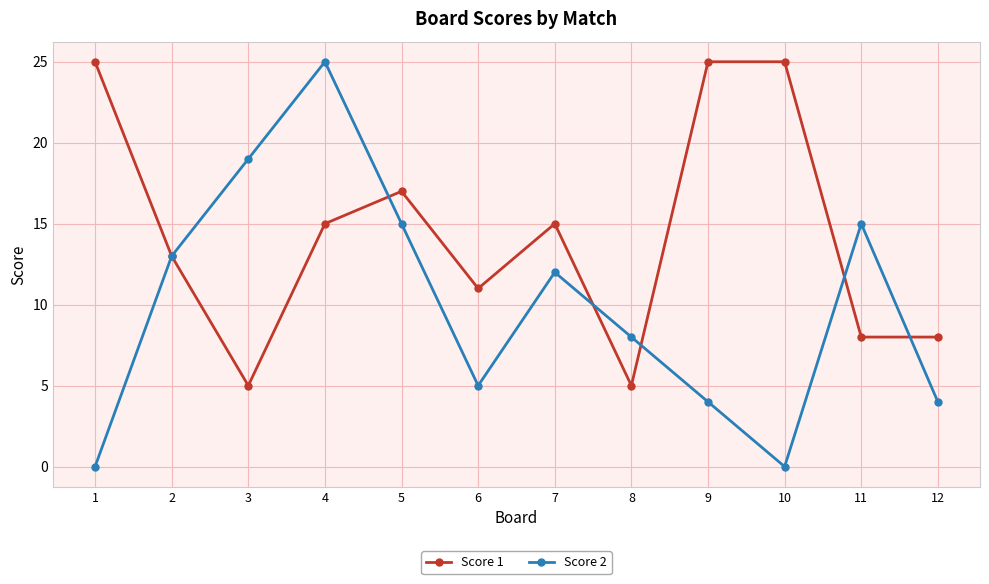

What is the total value across all series at 7?

27